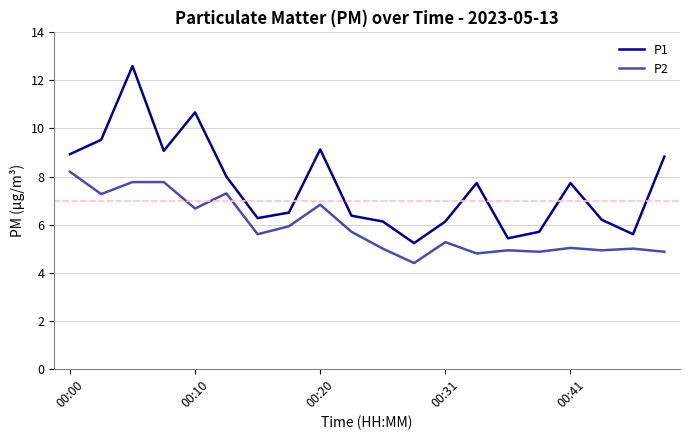

Reading left to right, extract all data points from this chart.

P1: 8.9	9.5	12.6	9.1	10.7	8.0	6.3	6.5	9.1	6.4	6.1	5.2	6.1	7.7	5.4	5.7	7.7	6.2	5.6	8.8
P2: 8.2	7.3	7.8	7.8	6.7	7.3	5.6	5.9	6.8	5.7	5.0	4.4	5.3	4.8	4.9	4.9	5.0	4.9	5.0	4.9